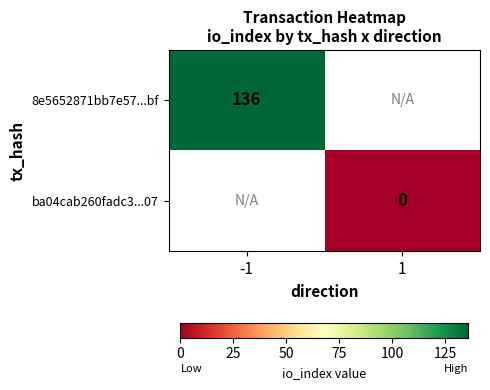

The value of 8e5652871bb7e57...bf at -1 is 229.3. True or false?

False